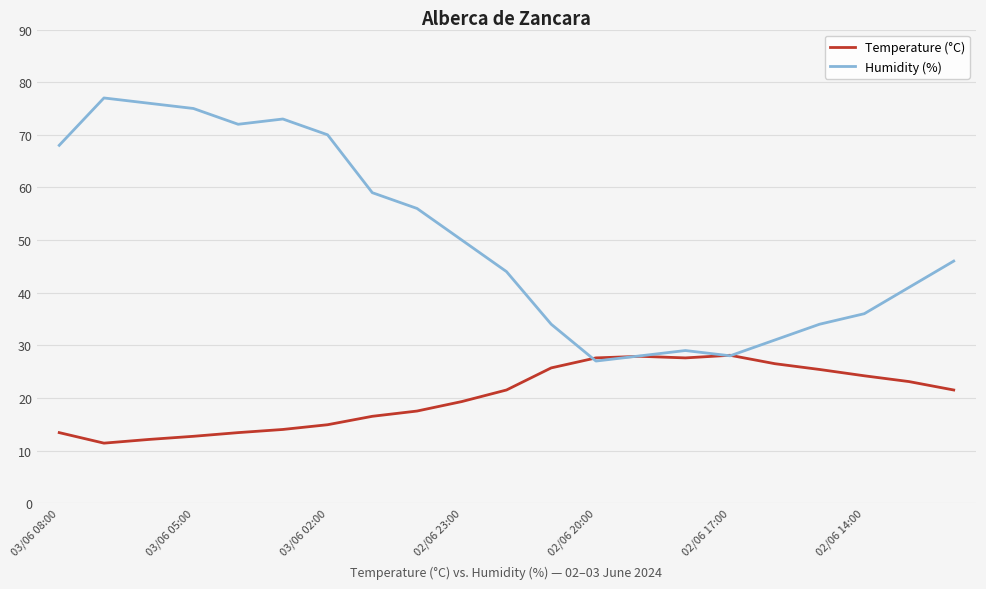

How many interior local valleys does the Humidity (%) series have?

3